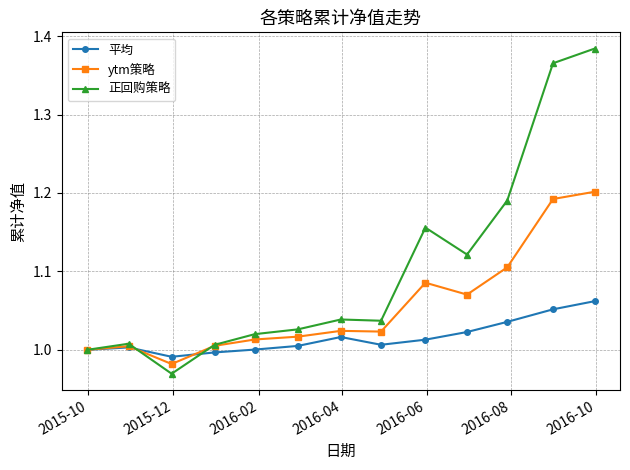

How many lines are shown in the chart?

3